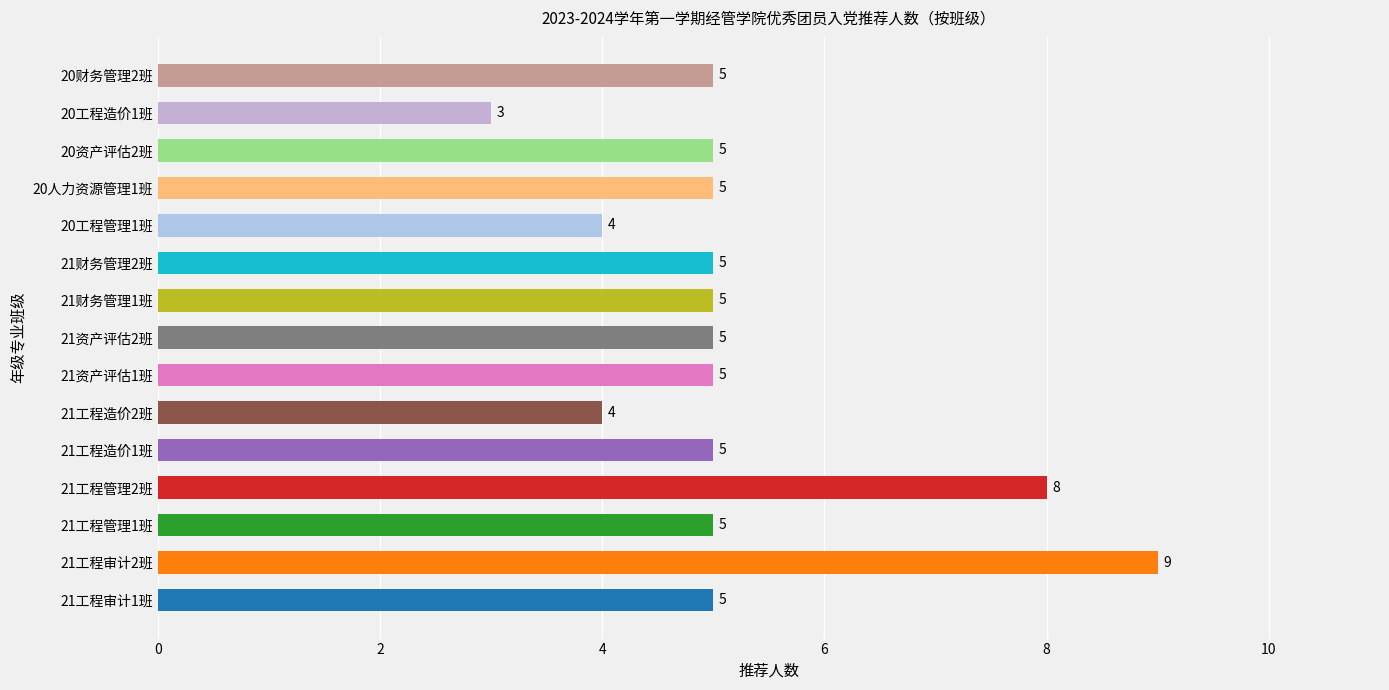

Reading bottom to top, what are all the values shown in this chart?

5	9	5	8	5	4	5	5	5	5	4	5	5	3	5